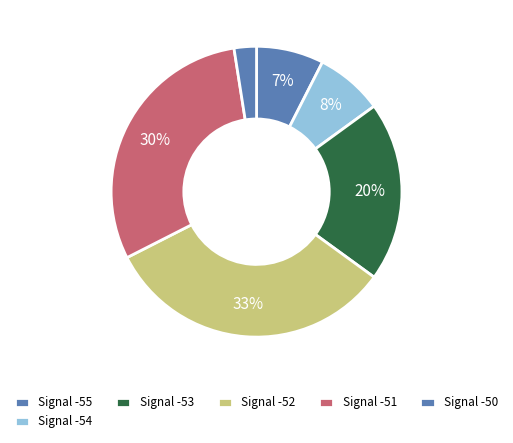

How many slices are in this pie chart?

6